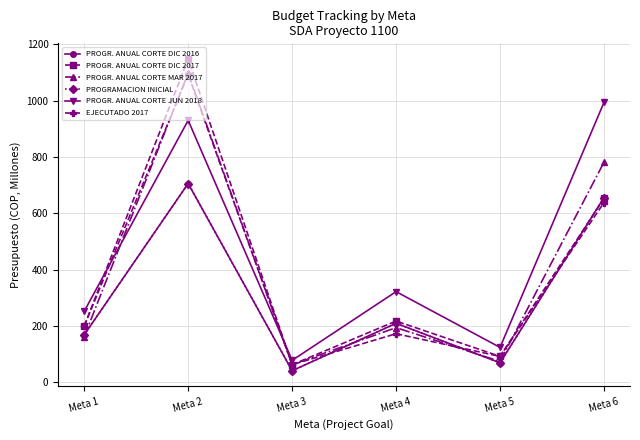

Rank the series by their maximum value, from highest to lowest.

PROGR. ANUAL CORTE DIC 2017, PROGR. ANUAL CORTE MAR 2017, EJECUTADO 2017, PROGR. ANUAL CORTE JUN 2018, PROGR. ANUAL CORTE DIC 2016, PROGRAMACION INICIAL